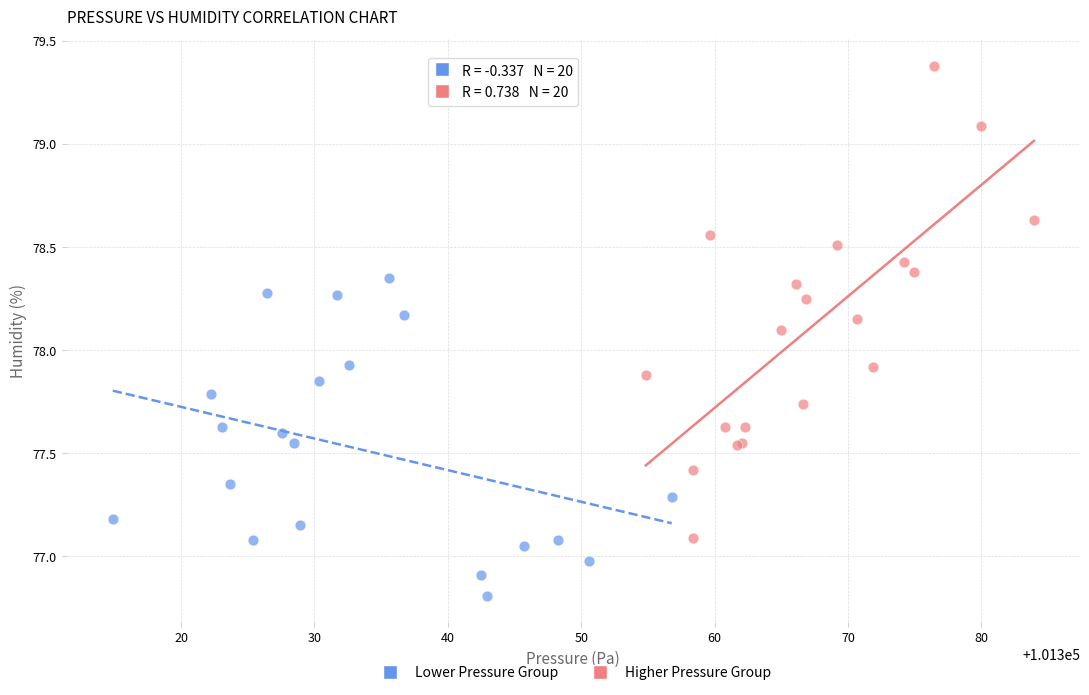

Which series contains the lowest Y value?

Lower Pressure Group